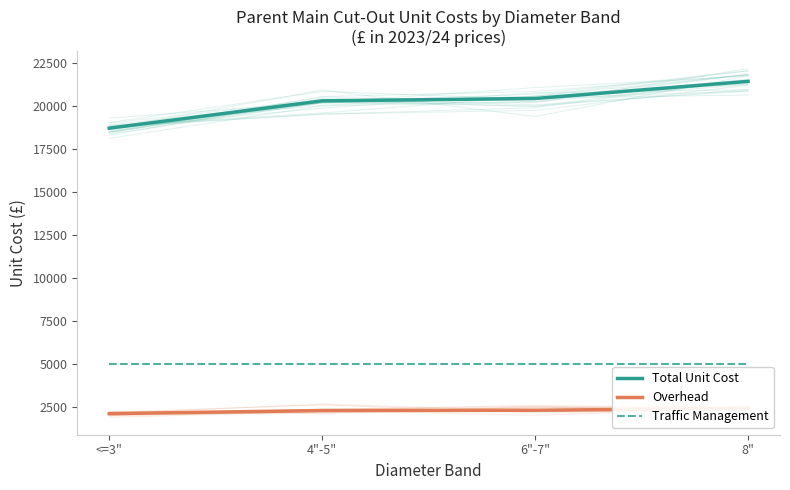

How many lines are shown in the chart?

3